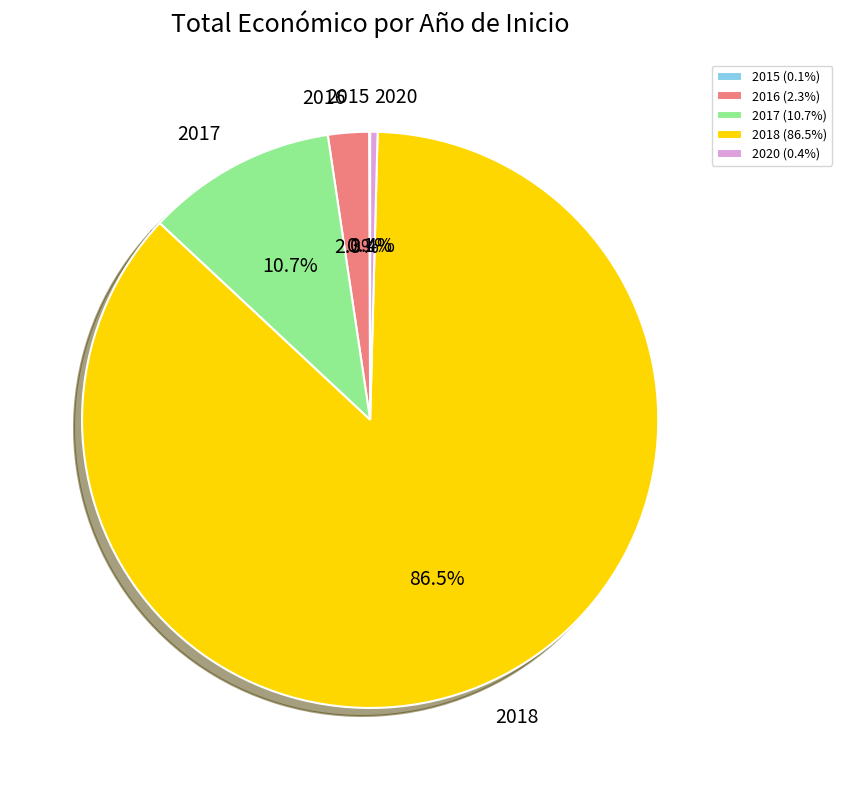

Is 2018 the majority of the pie?

Yes